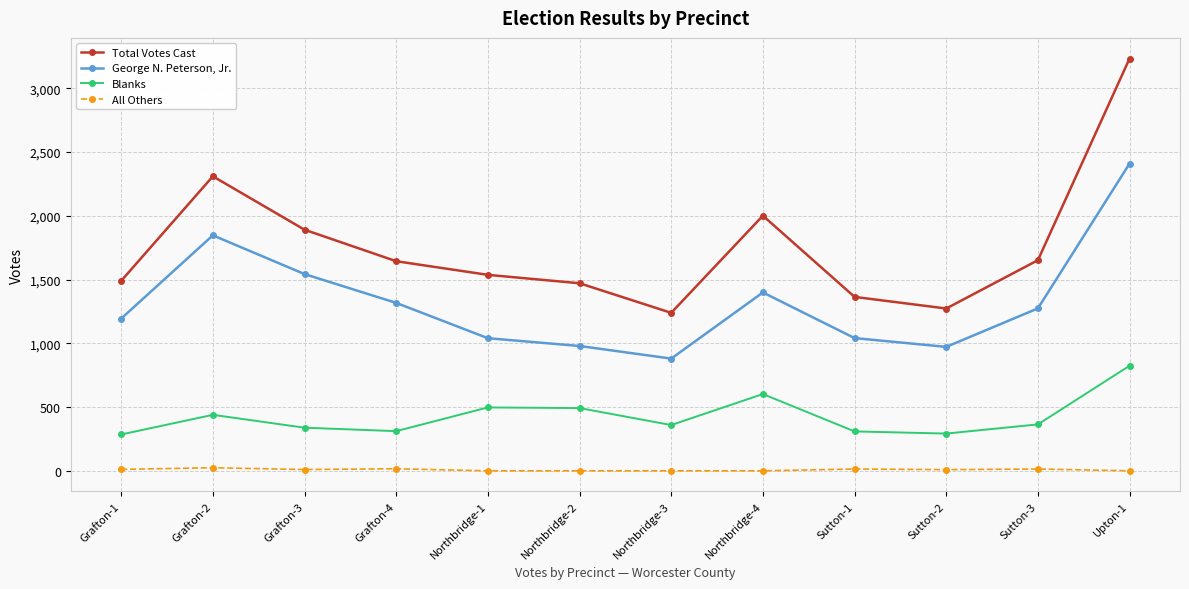

True or false: All Others and Blanks cross at least once.

False